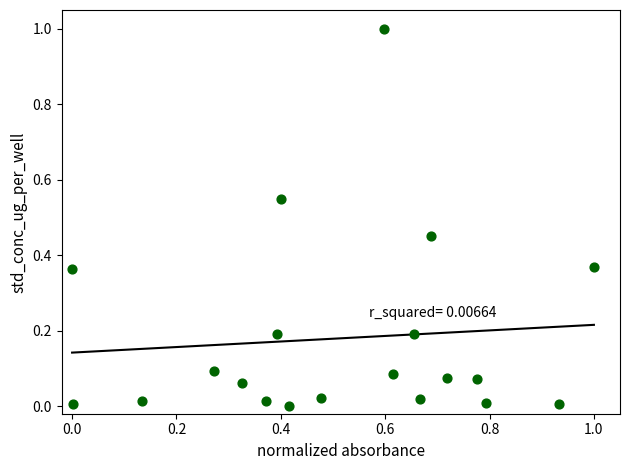

What is the range of X values (max minus min)?

1.0